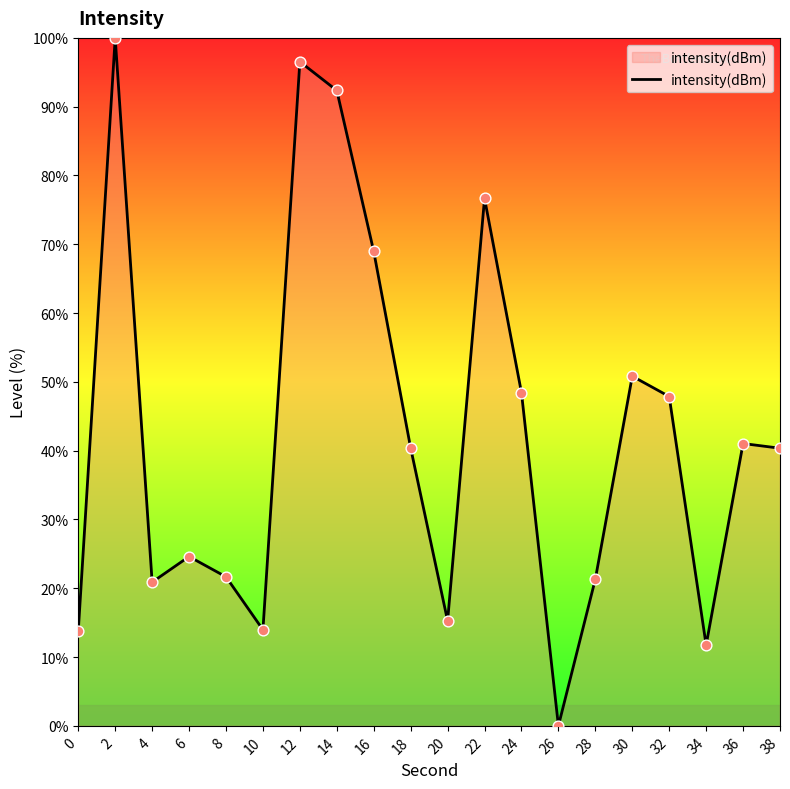

What is the ratio of the value at 24 to the value at 32?

1.0